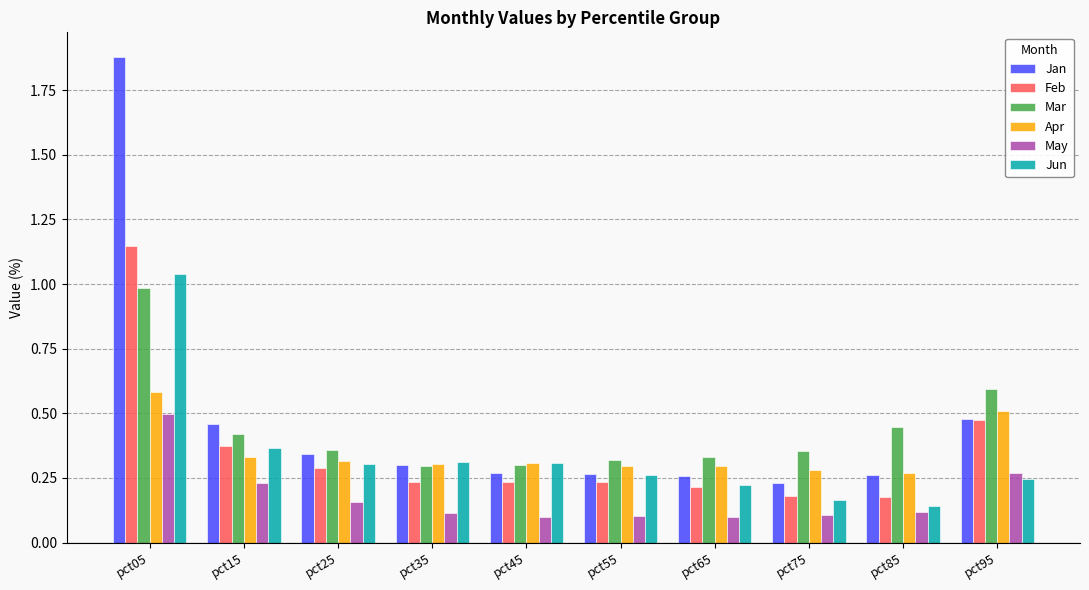

Which series changed the most between pct45 and pct95?

Mar